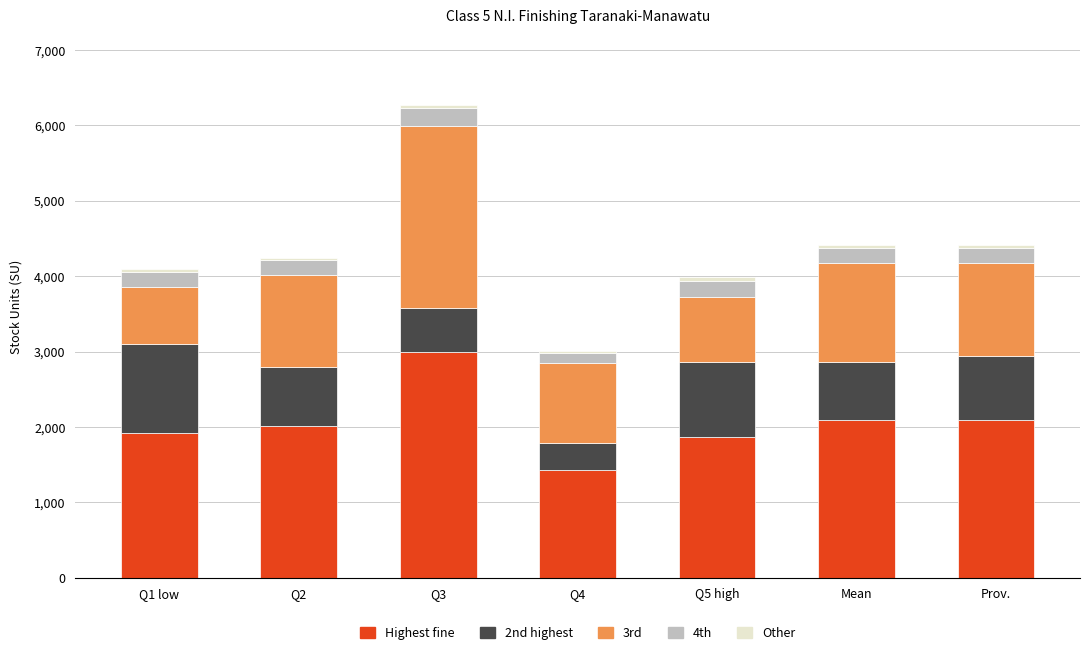

What is the average value of the Highest fine series?

2056.4